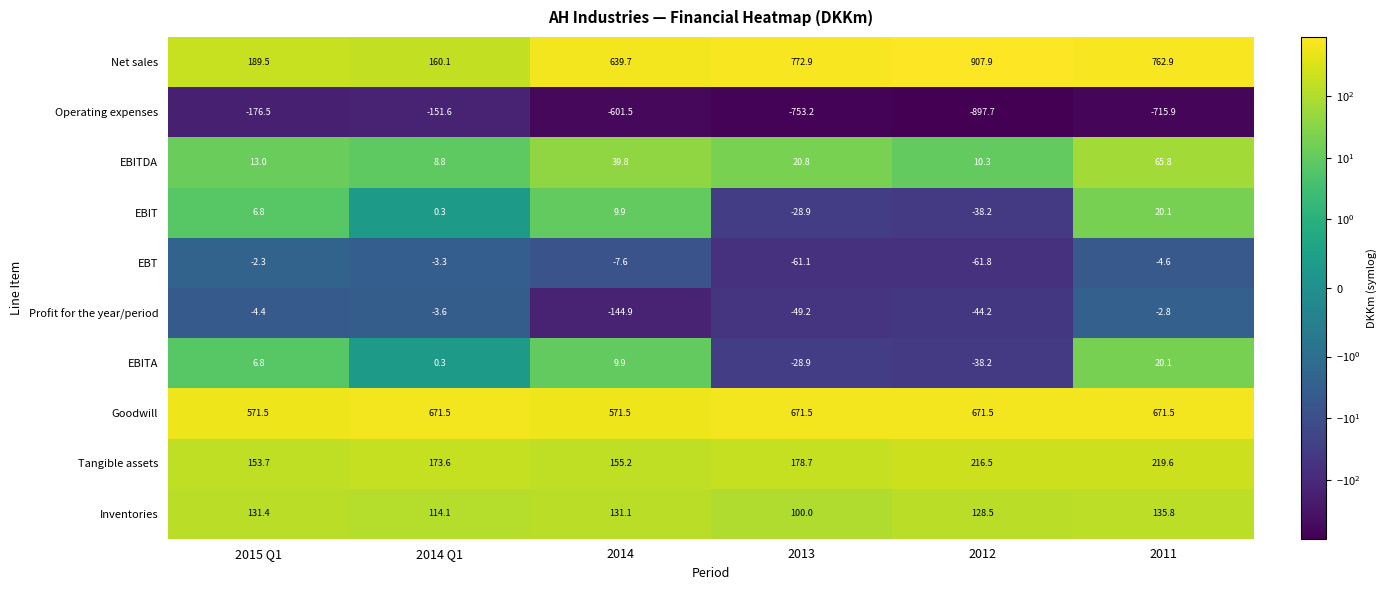

The value of Profit for the year/period at 2013 is -26.7. True or false?

False